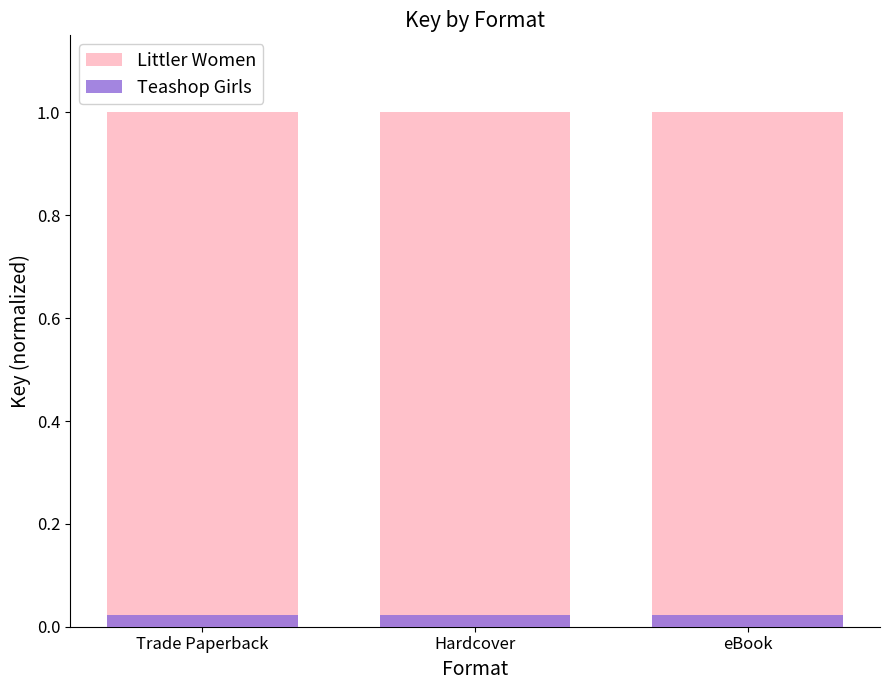

What are all the series names shown in the legend?

Littler Women, Teashop Girls